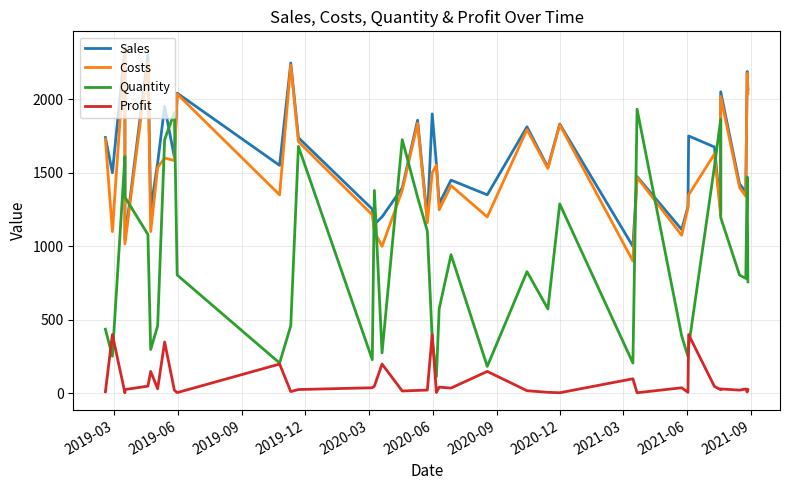

How many data points does each series have?

39